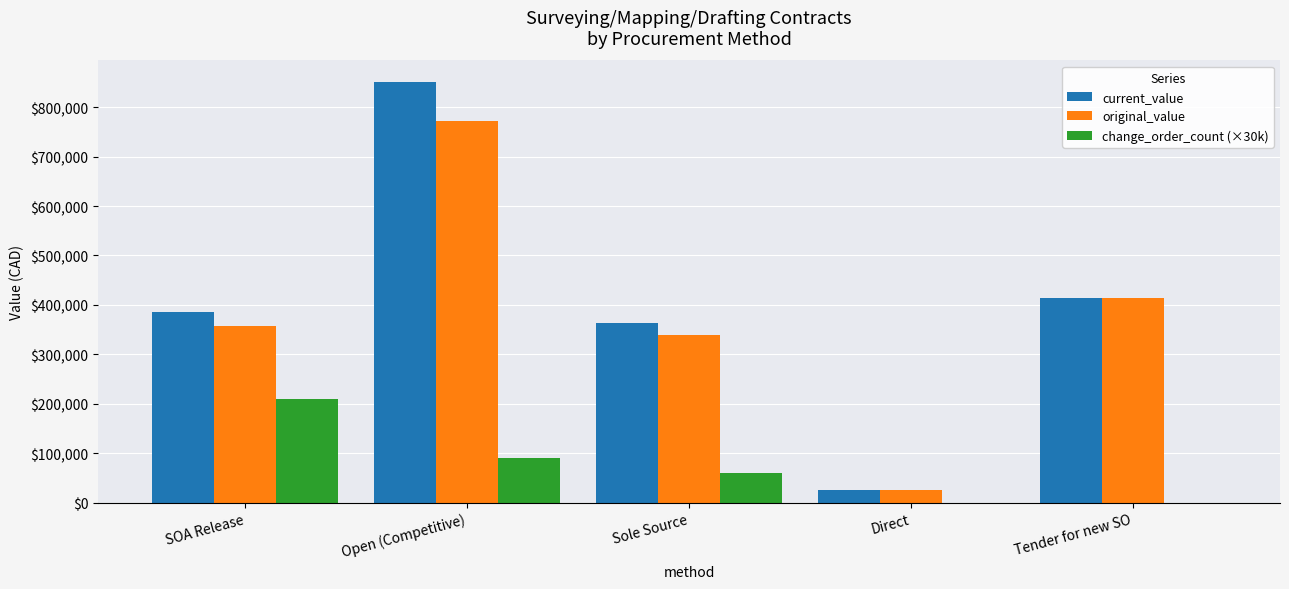

What is the sum of all current_value values?

2039383